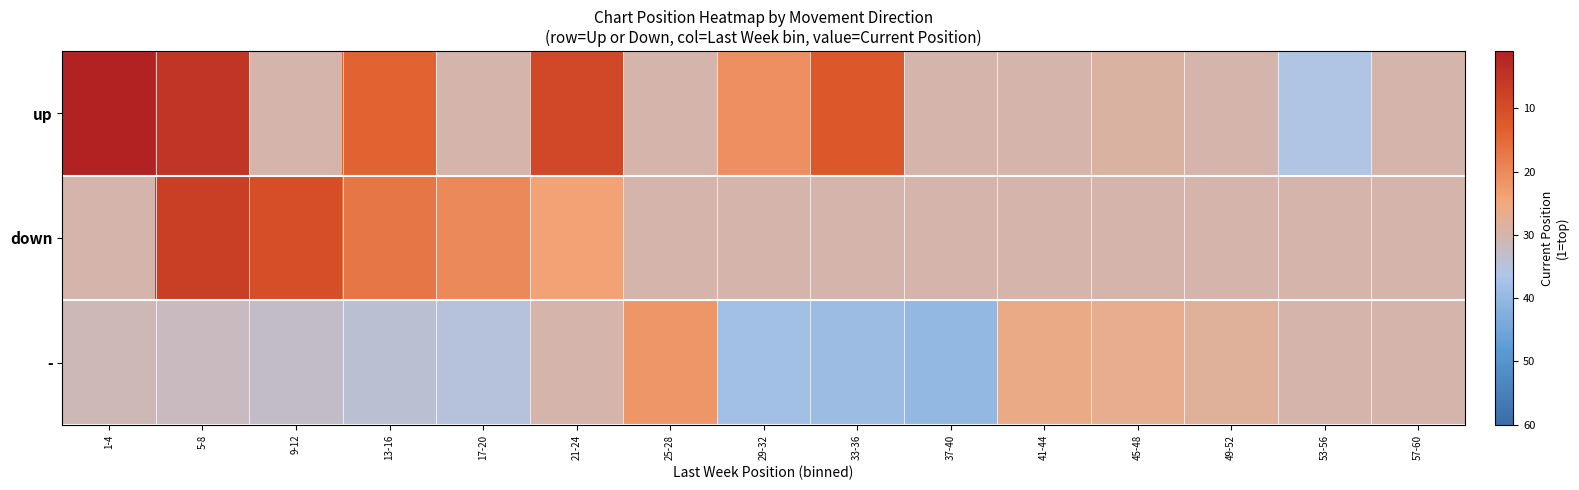

At which category is the sum across all series the highest?

37-40